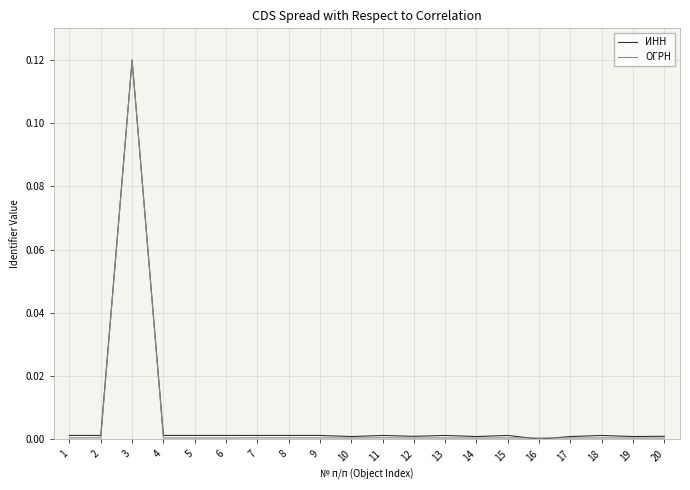

Is it true that ОГРН equals 0.0 at 2?

True